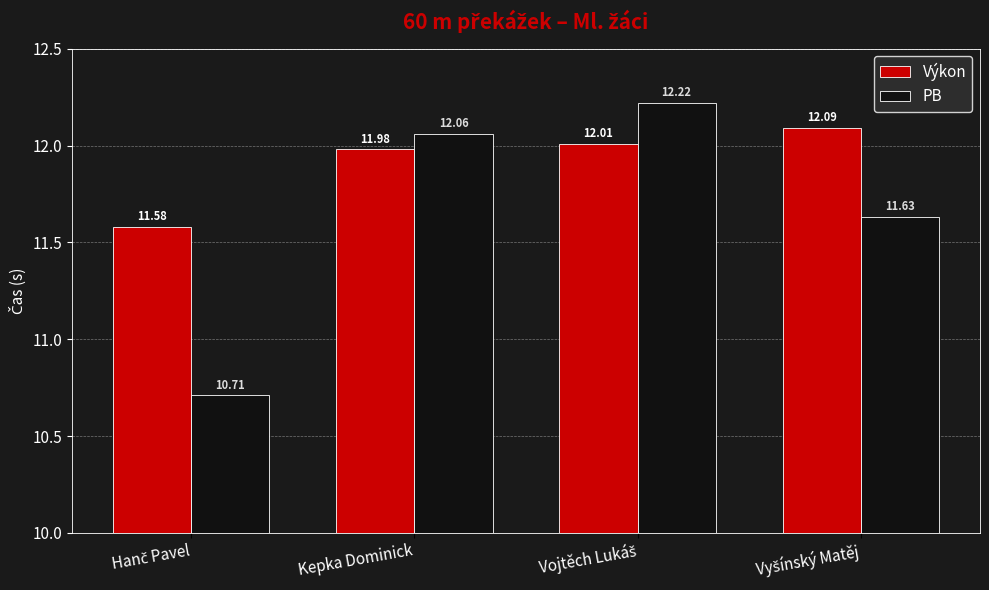

List the series in order of their overall mean, highest first.

Výkon, PB